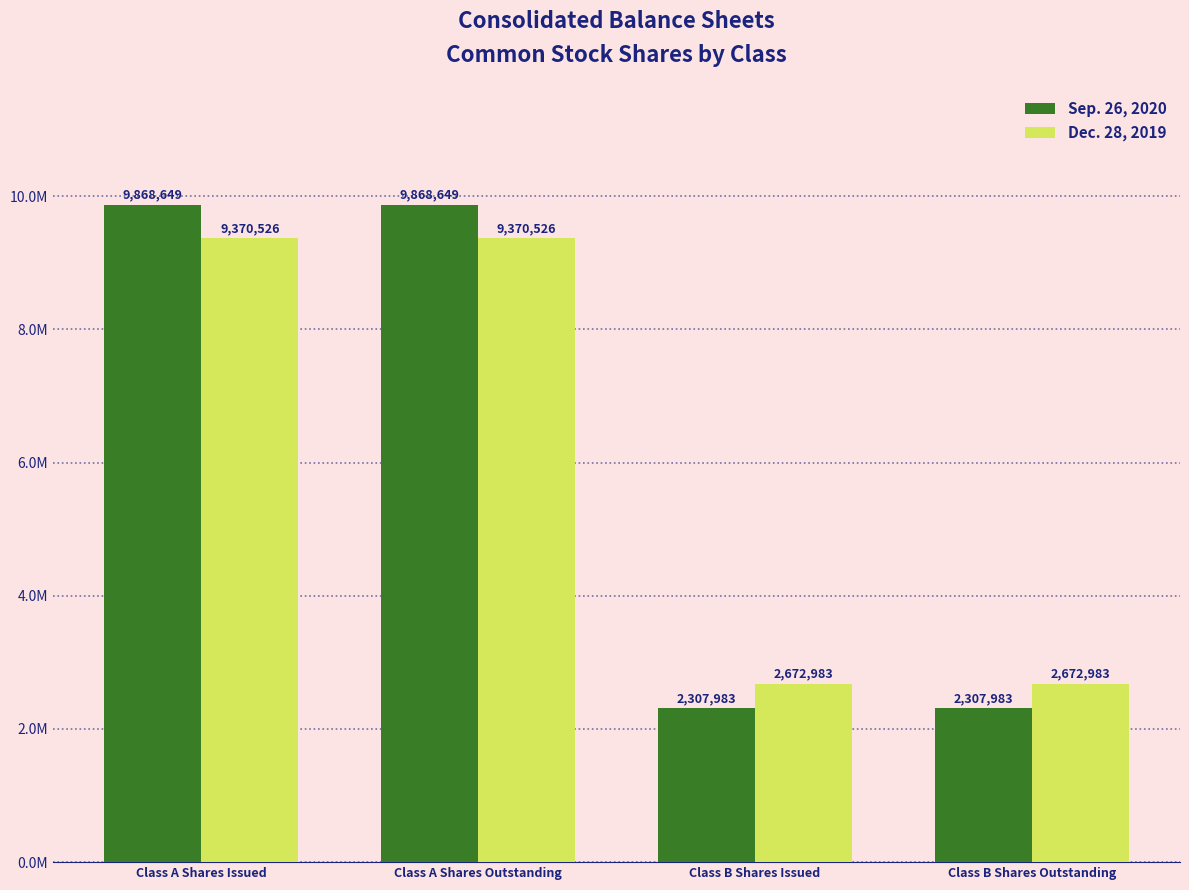

Is the value of Dec. 28, 2019 at Class B Shares Issued greater than the value of Sep. 26, 2020 at Class A Shares Issued?

No